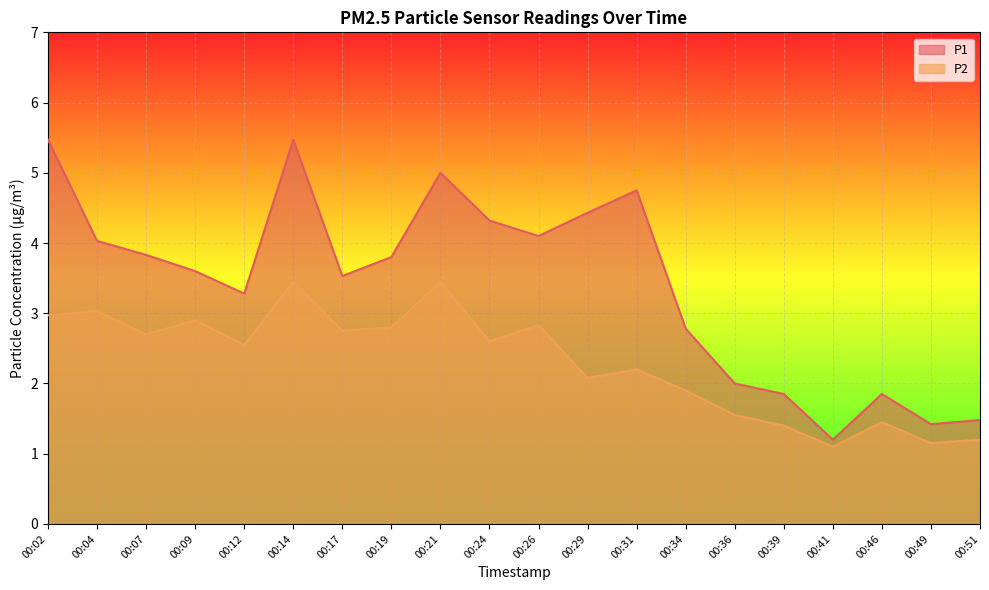

Which series changed the most between 00:19 and 00:36?

P1